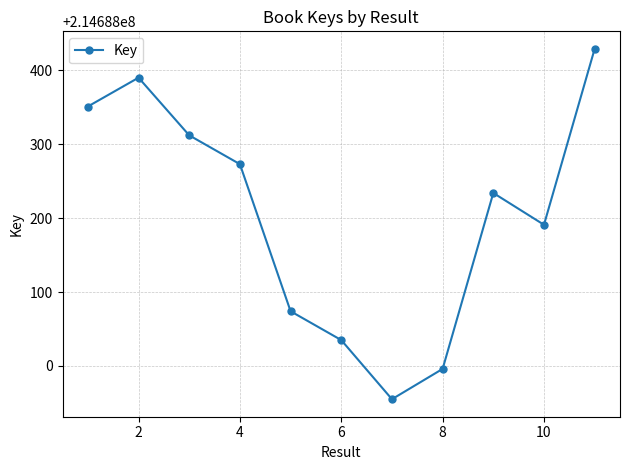

Is this an area chart (filled region under the line)?

No